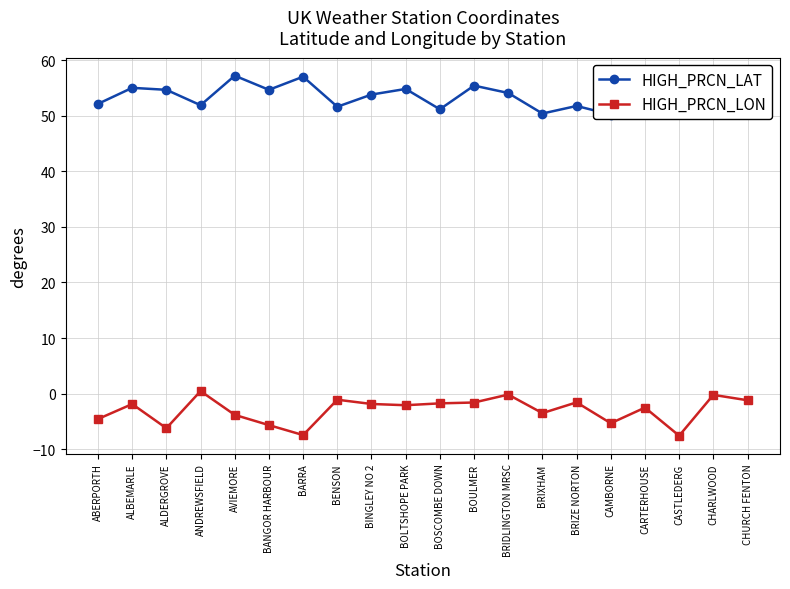

Which category has the lowest value in the HIGH_PRCN_LON series?

CASTLEDERG